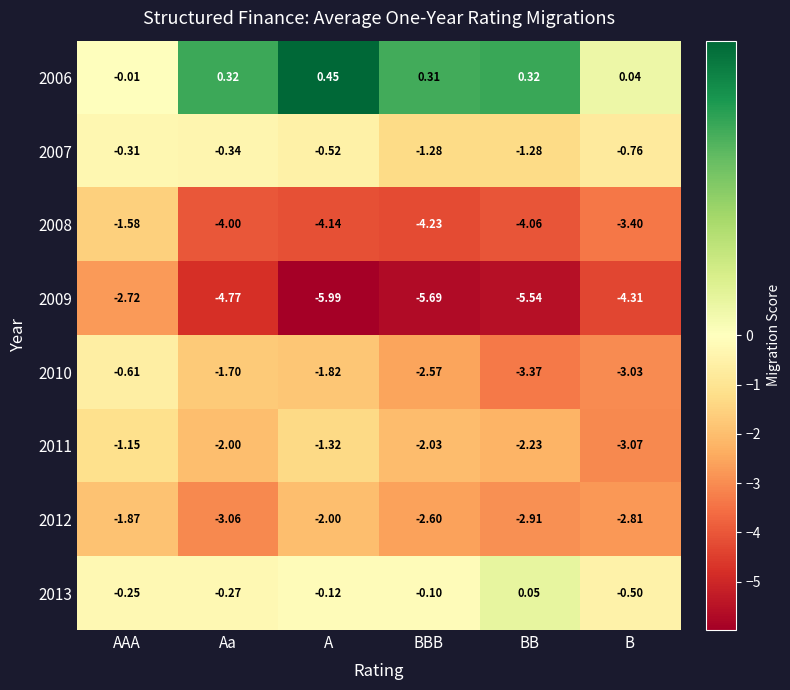

List the labels in order of 2012 value, largest first.

AAA, A, BBB, B, BB, Aa